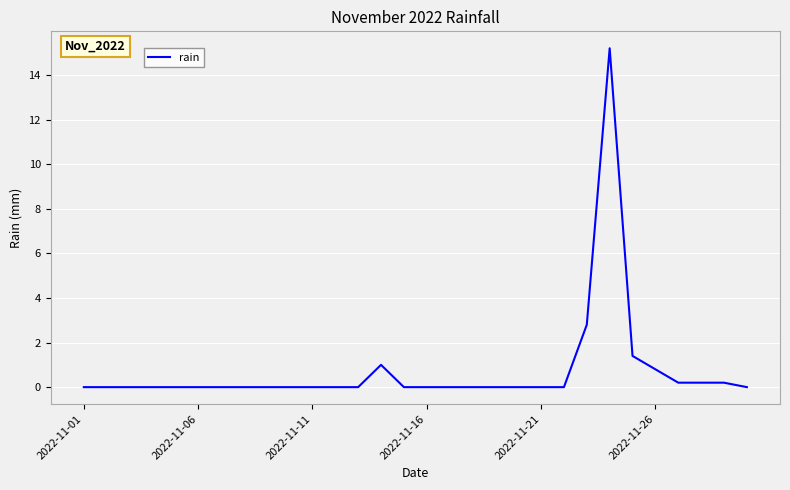

What is the maximum value shown in the chart?

15.2